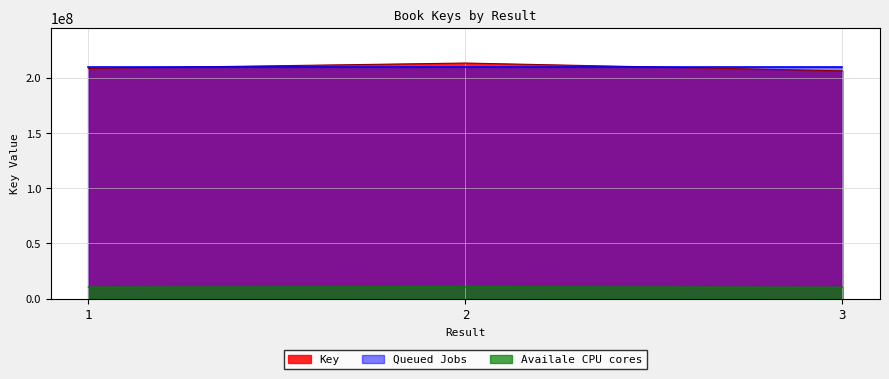

How many lines are shown in the chart?

3